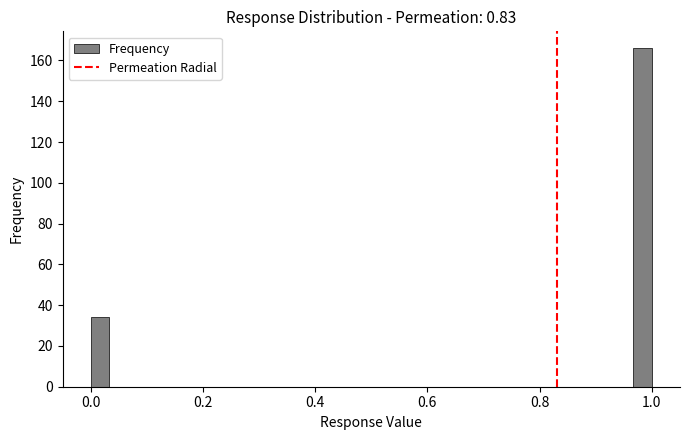

Read against the x-axis, roughly where is the centre of the tallest bar?

0.98